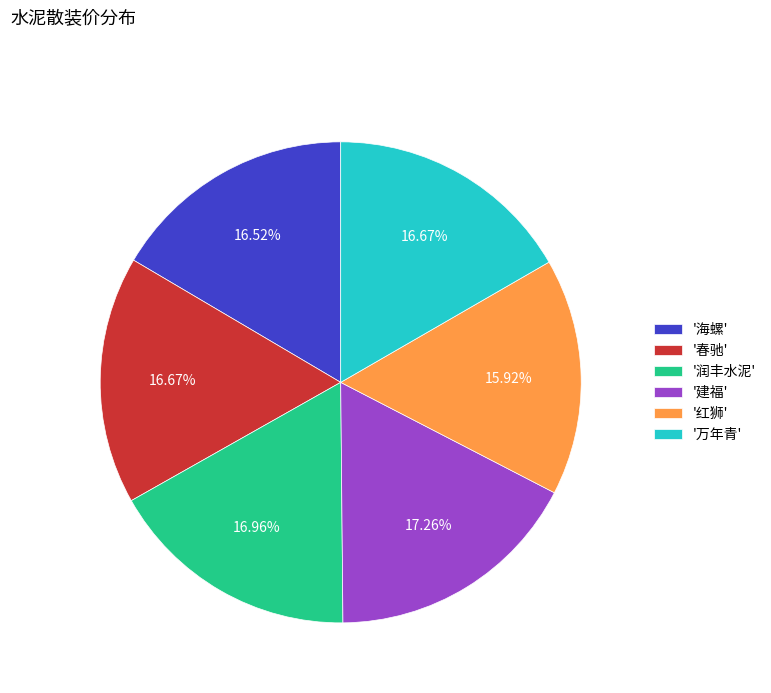

Does '春驰' represent more than half of the total?

No